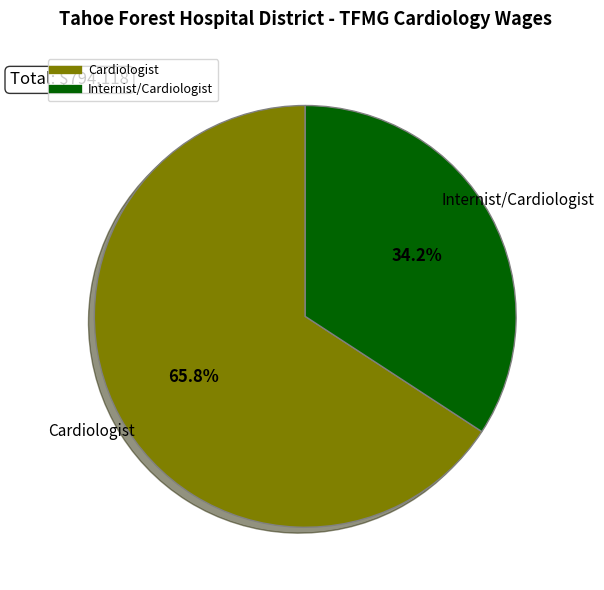

What percentage is the Cardiologist slice, to the nearest percent?

66%